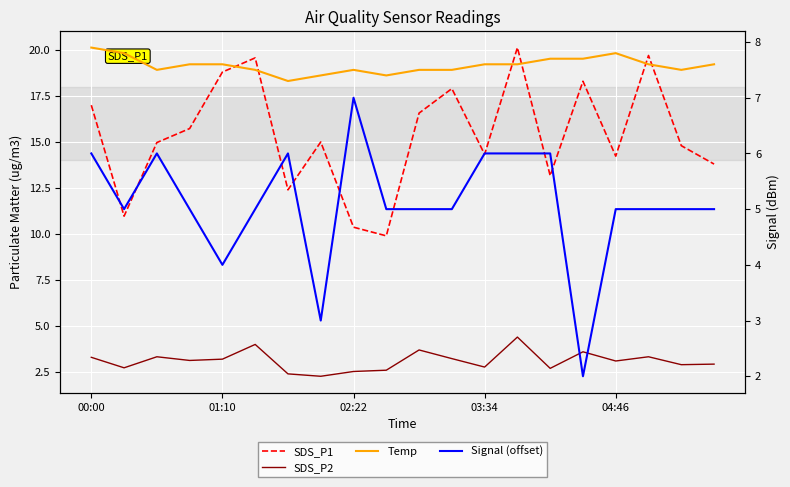

The Signal (offset) series shows 1.5 at 04:46. True or false?

False